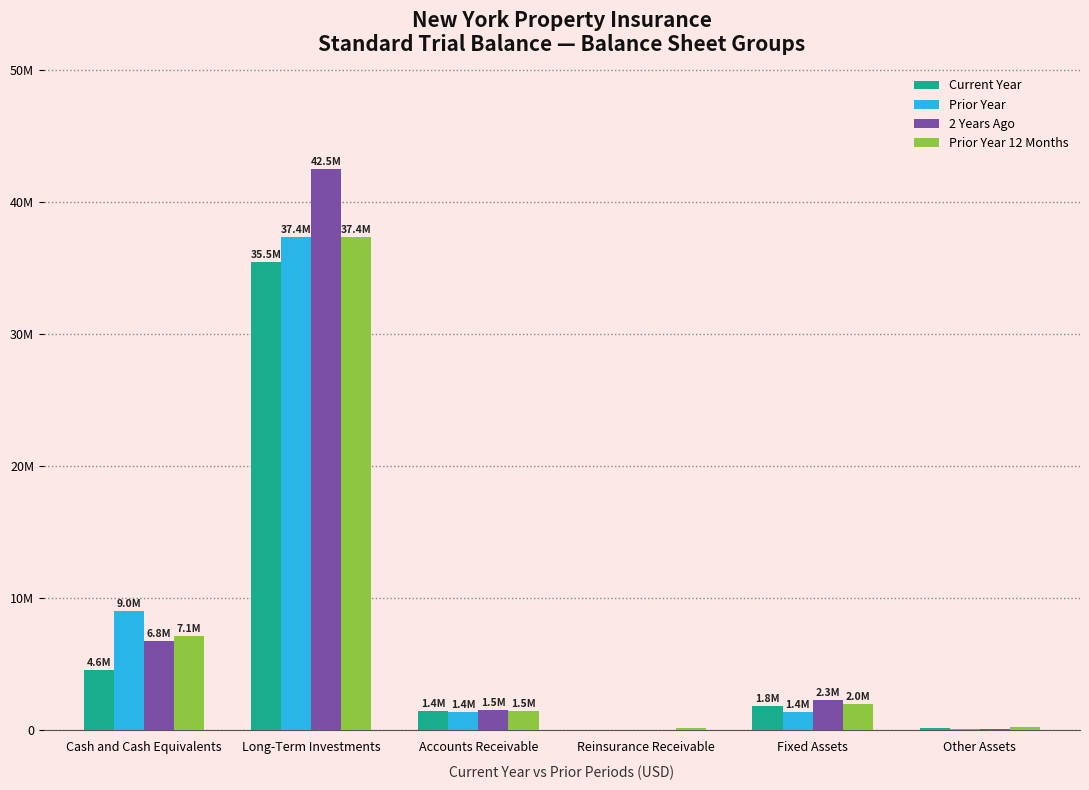

Reading right to left, what are all the values shown in this chart?

Current Year: Other Assets=184365.0	Fixed Assets=1833989.4	Reinsurance Receivable=1266.7	Accounts Receivable=1426797.8	Long-Term Investments=35482898.9	Cash and Cash Equivalents=4590141.1
Prior Year: Other Assets=93134.6	Fixed Assets=1407694.5	Reinsurance Receivable=-0.4	Accounts Receivable=1410161.8	Long-Term Investments=37365372.6	Cash and Cash Equivalents=9026456.6
2 Years Ago: Other Assets=66525.0	Fixed Assets=2282105.4	Reinsurance Receivable=9015.9	Accounts Receivable=1512916.1	Long-Term Investments=42504978.9	Cash and Cash Equivalents=6780639.9
Prior Year 12 Months: Other Assets=277425.0	Fixed Assets=1969336.7	Reinsurance Receivable=130641.6	Accounts Receivable=1478282.8	Long-Term Investments=37386923.8	Cash and Cash Equivalents=7109644.4